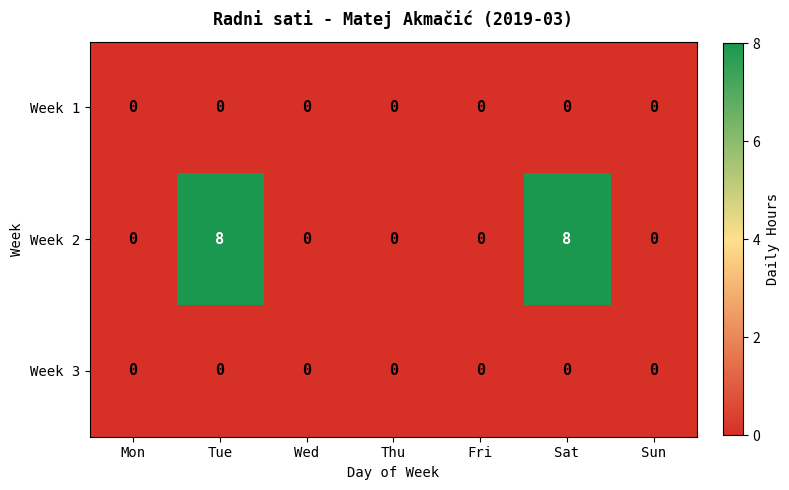

Which series has the largest total across all categories?

Week 2